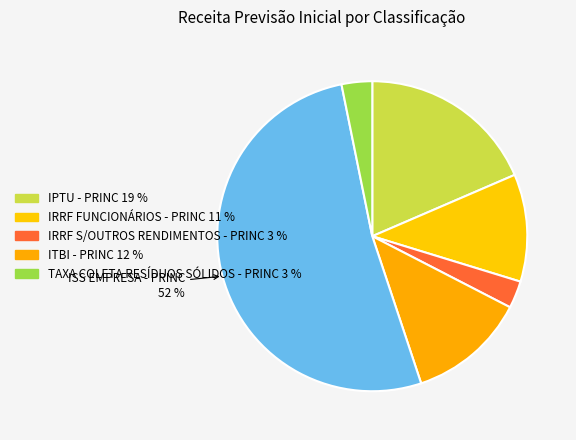

Is there a majority slice in this chart?

Yes